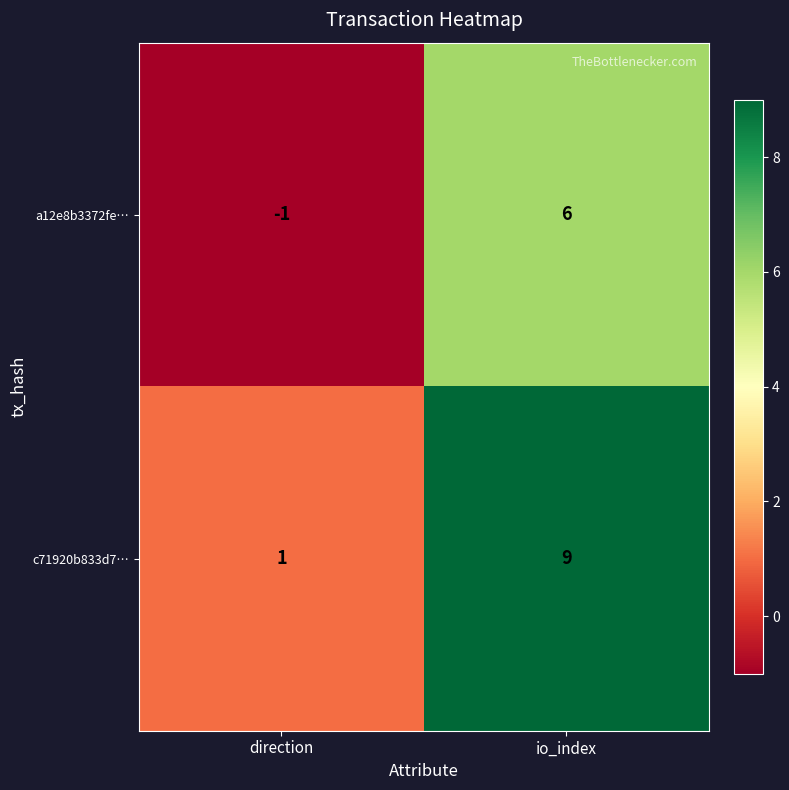

The c71920b833d7… series shows 0 at direction. True or false?

False